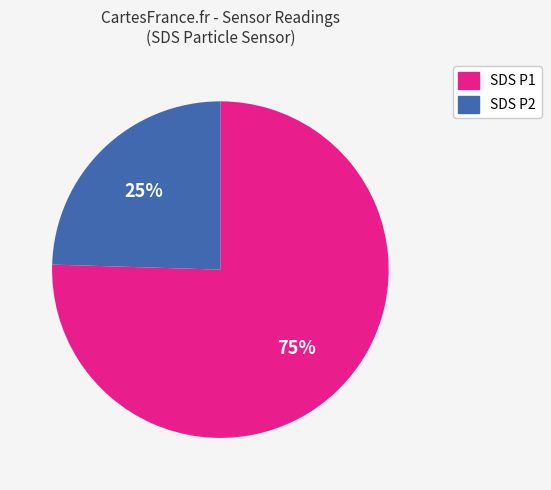

Does any single category account for the majority?

Yes